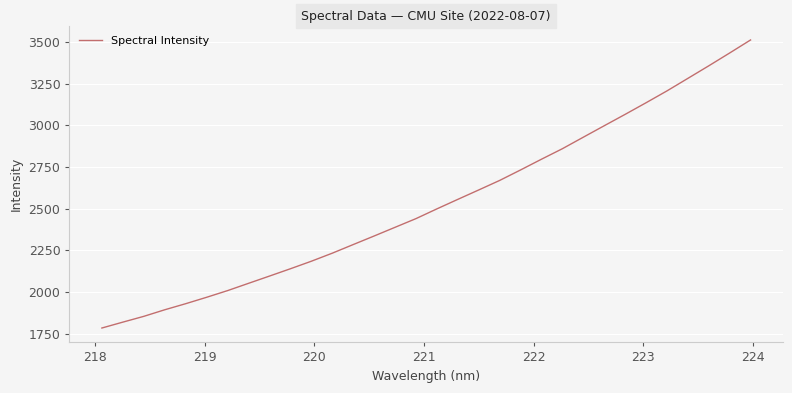

What is the smallest value displayed?

1783.9